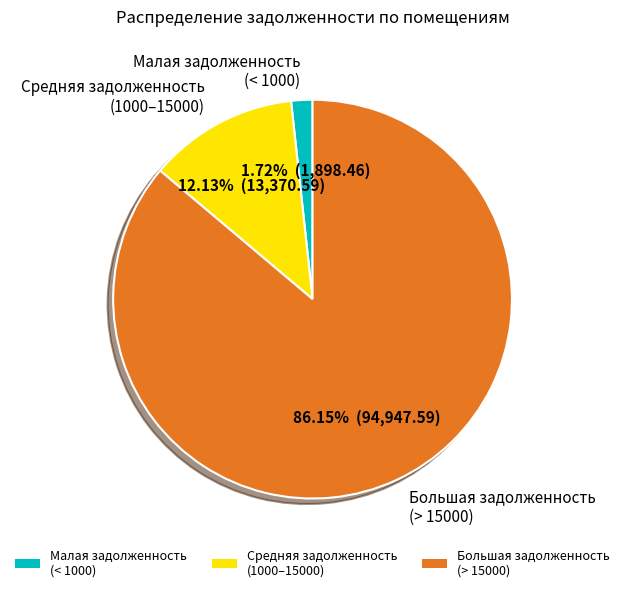

What is the majority slice?

Большая задолженность (> 15000)